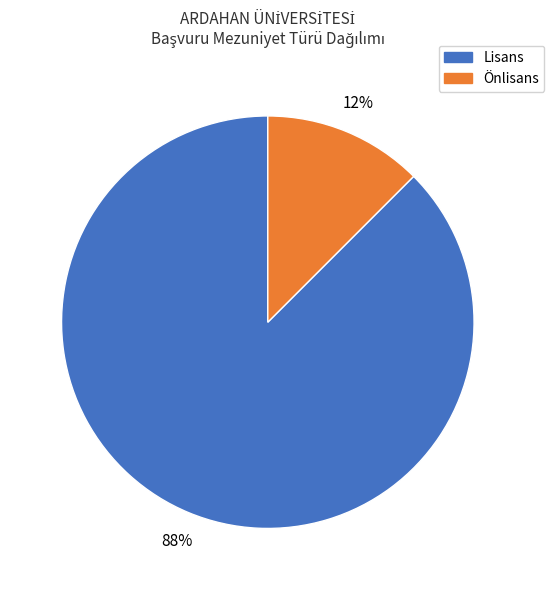

To the nearest percent, what is the average slice percentage?

50%